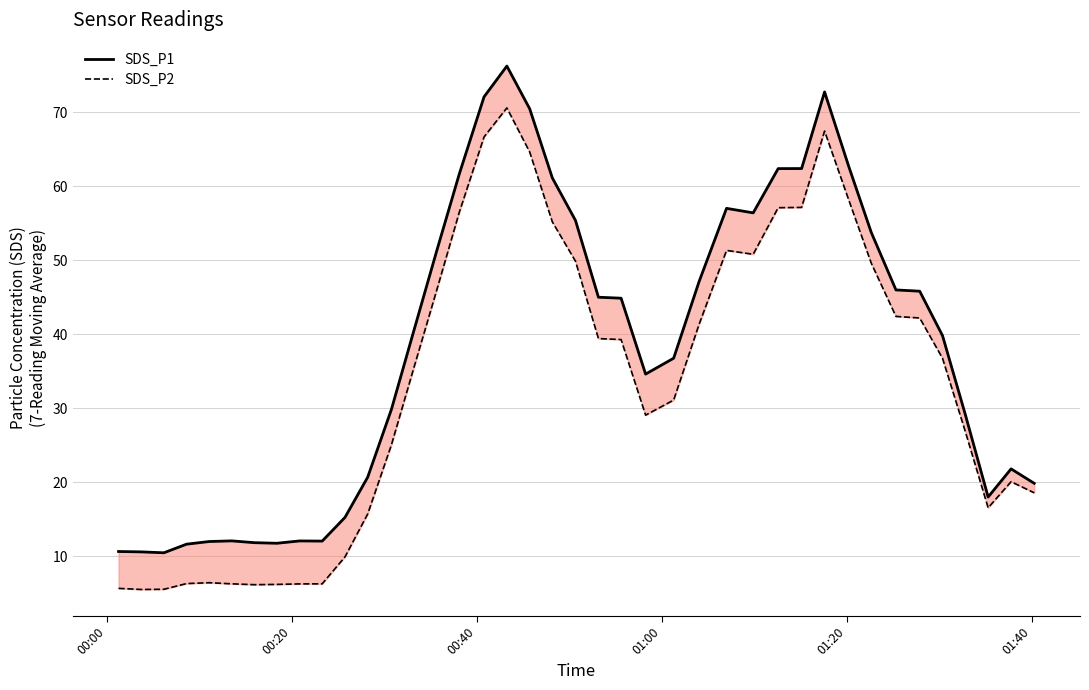

List the series in order of their overall mean, highest first.

SDS_P1, SDS_P2